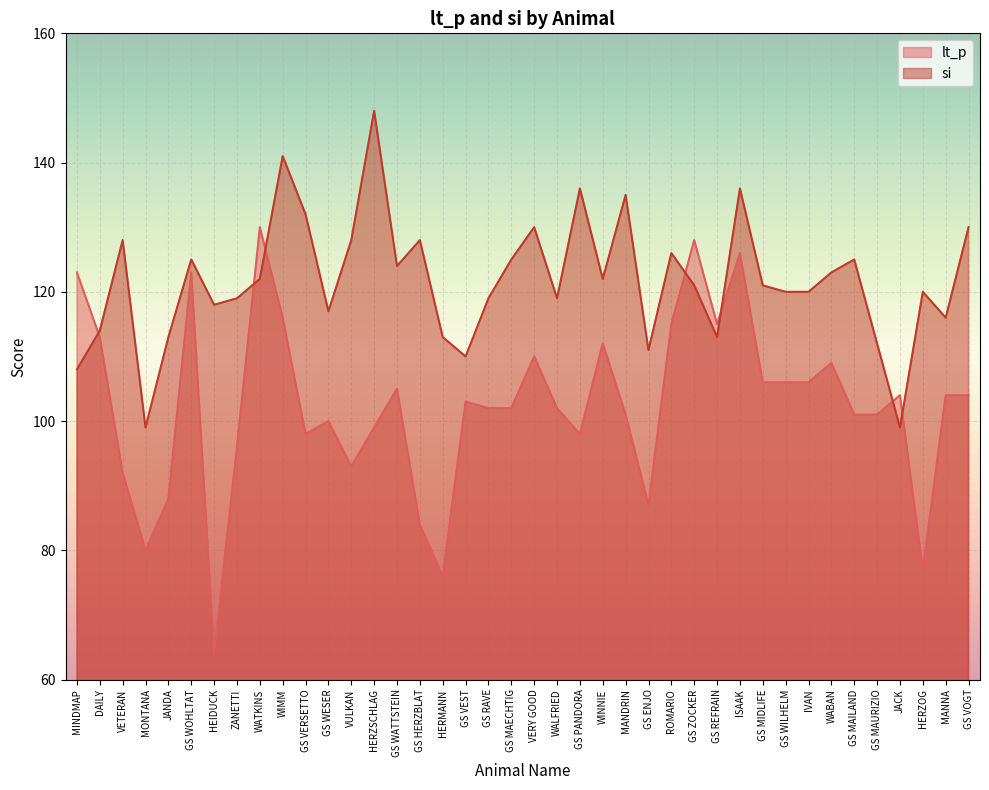

Where is the first local maximum for si?

VETERAN